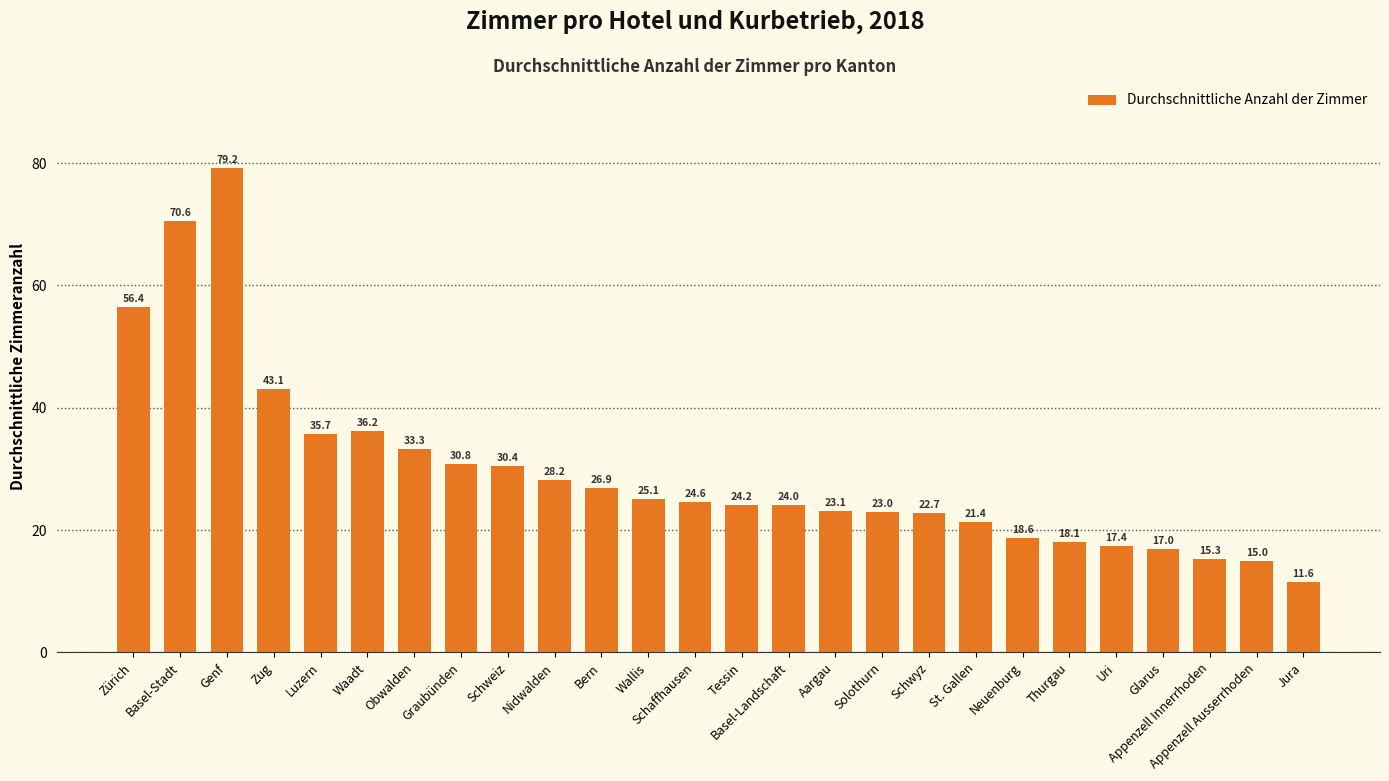

What is the sum of the values at Schaffhausen and Basel-Stadt?

95.2